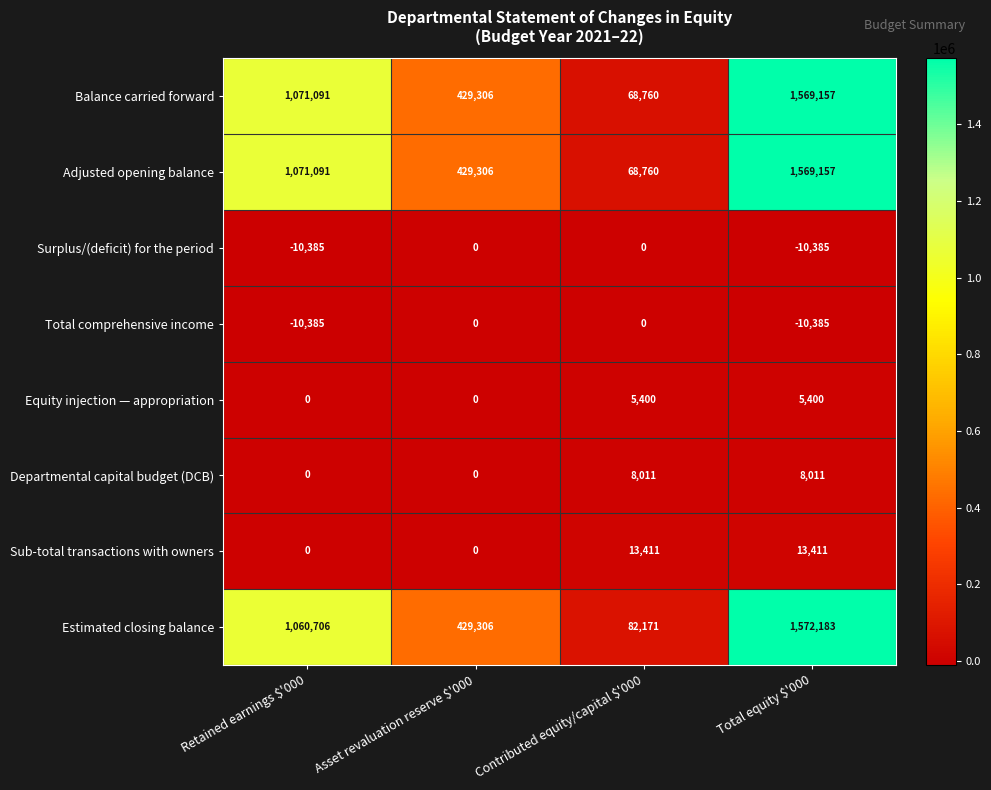

How many values in the Surplus/(deficit) for the period series are below 0?

2